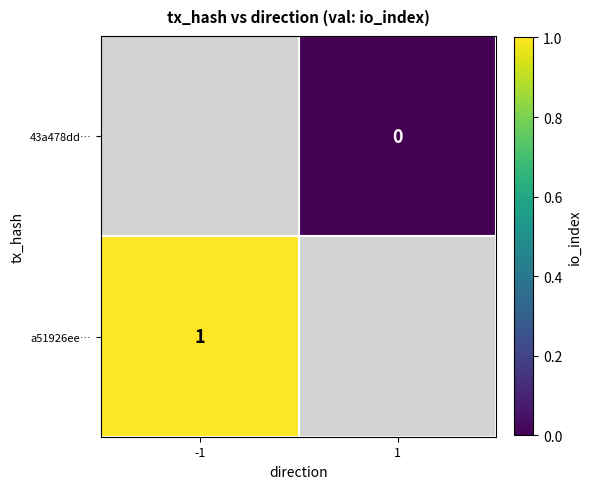

True or false: a51926ee… has a value of 2 at -1.

False